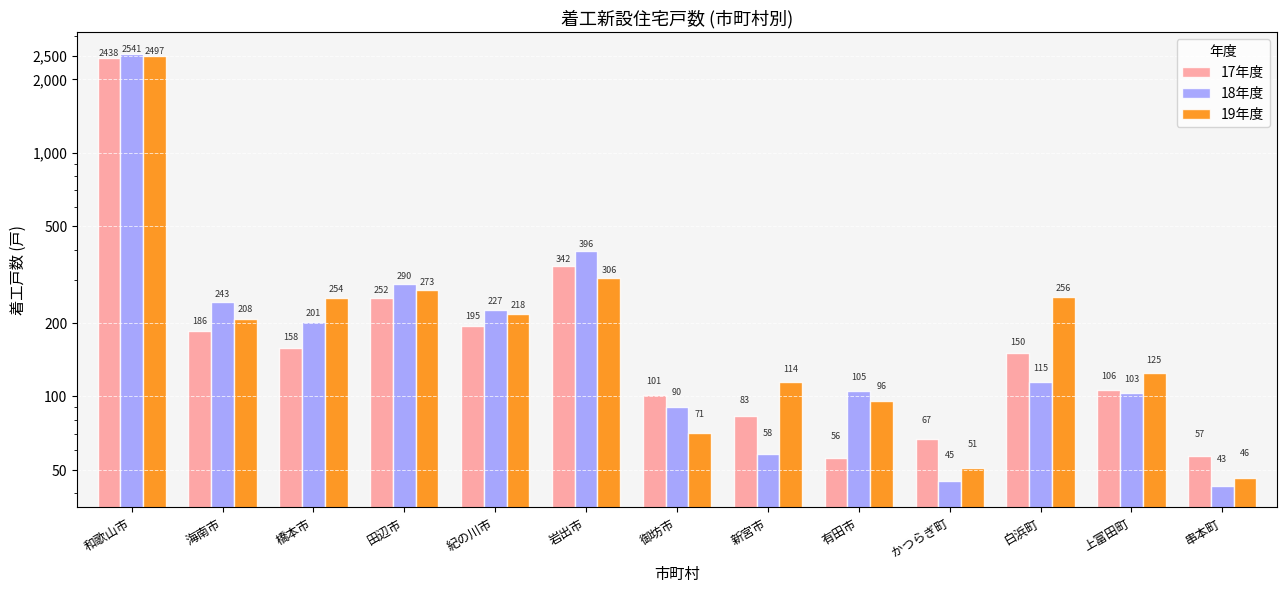

Where does the 19年度 series first go above 208?

和歌山市